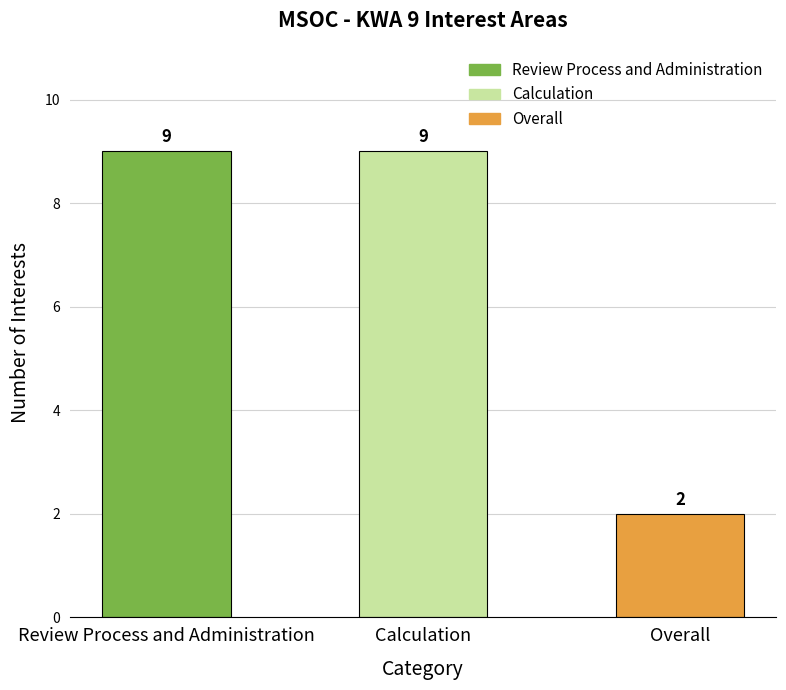

What is the smallest value displayed?

2